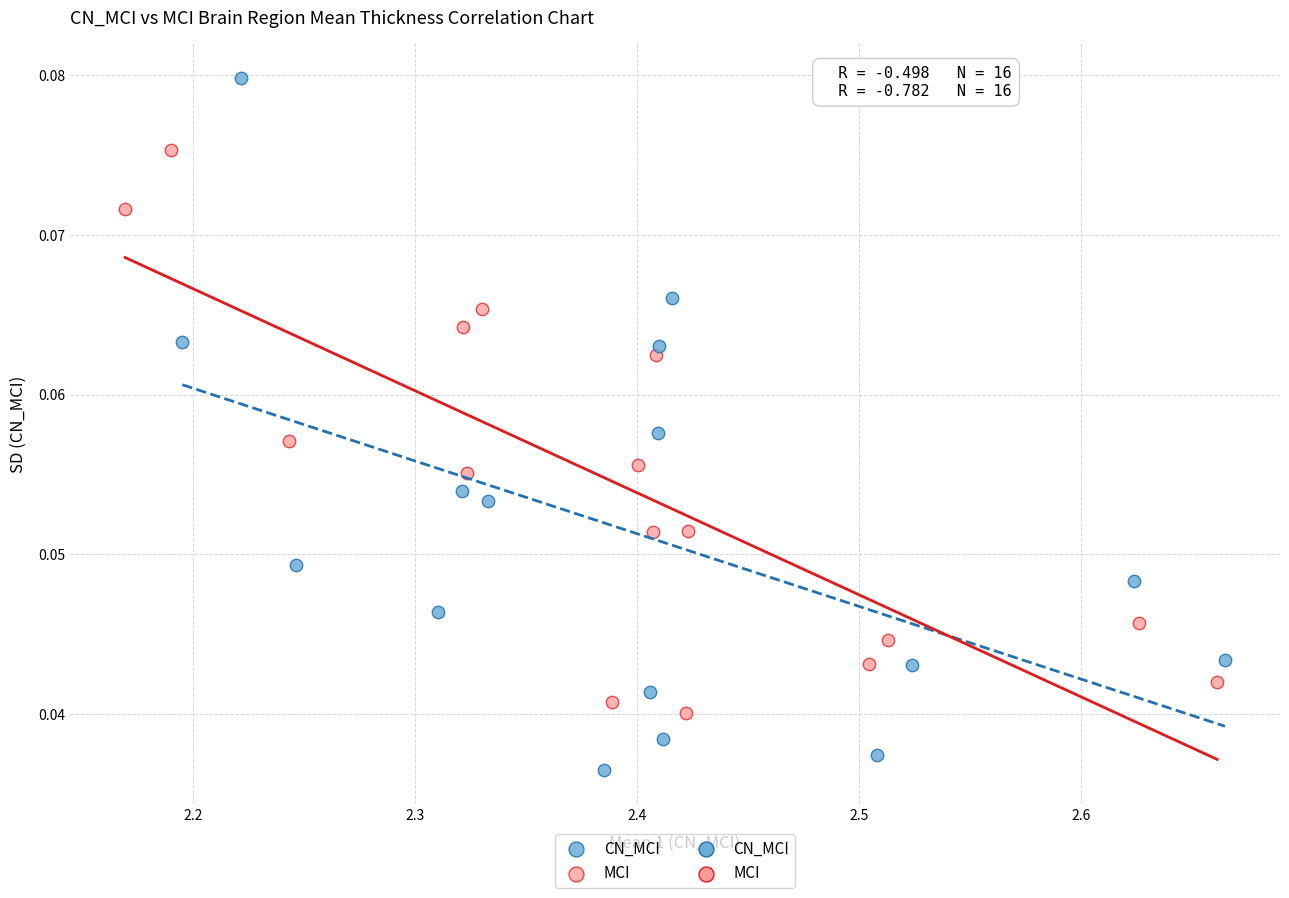

Which series has the widest spread of Y values?

CN_MCI